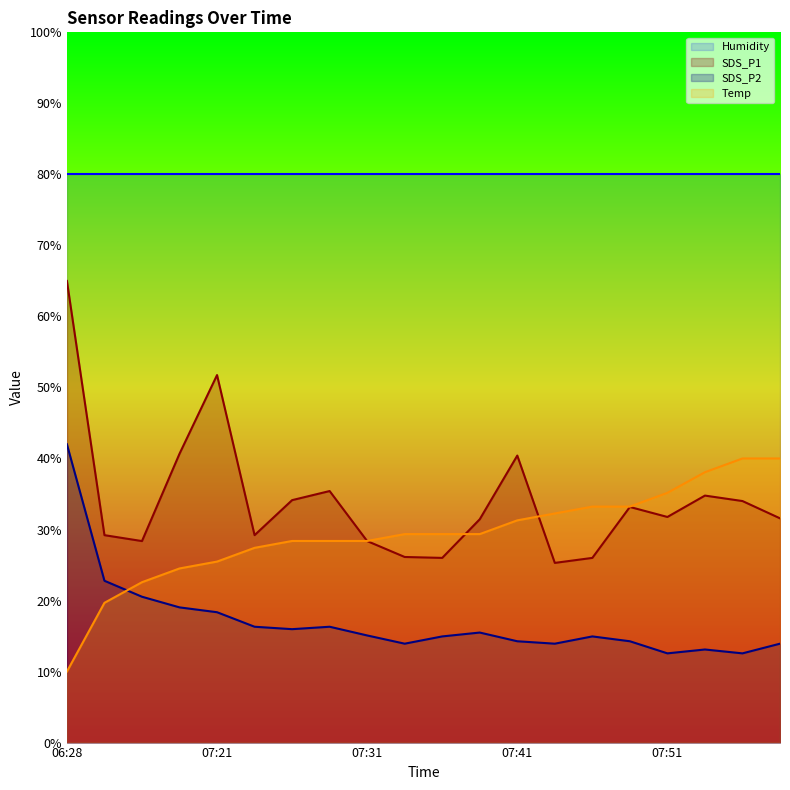

What are all the series names shown in the legend?

Humidity, SDS_P1, SDS_P2, Temp